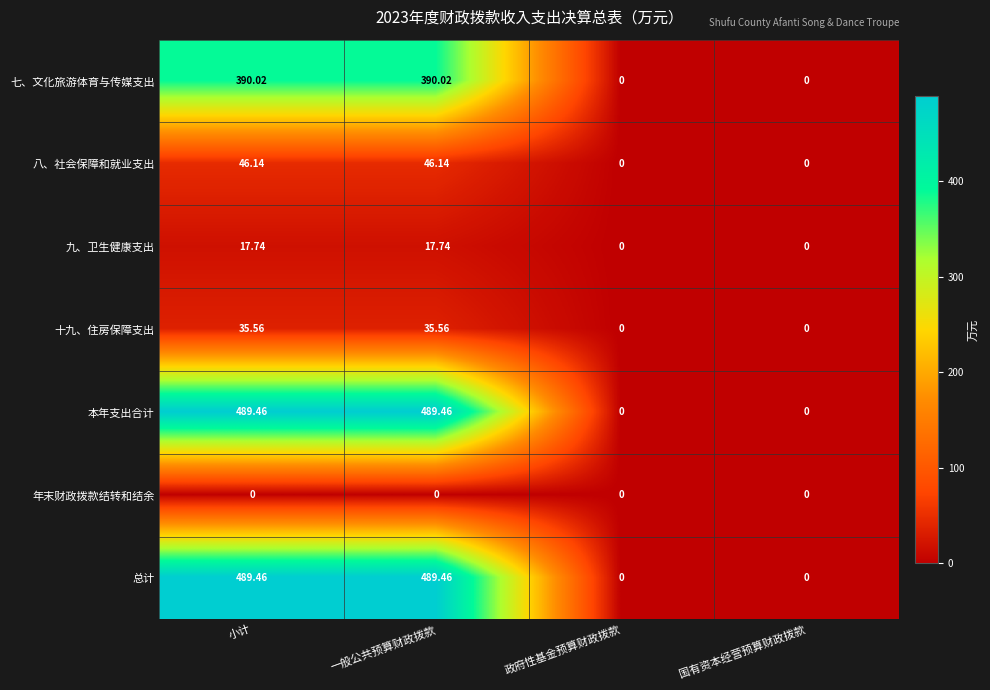

How many values in the 总计 series are below 489?

2